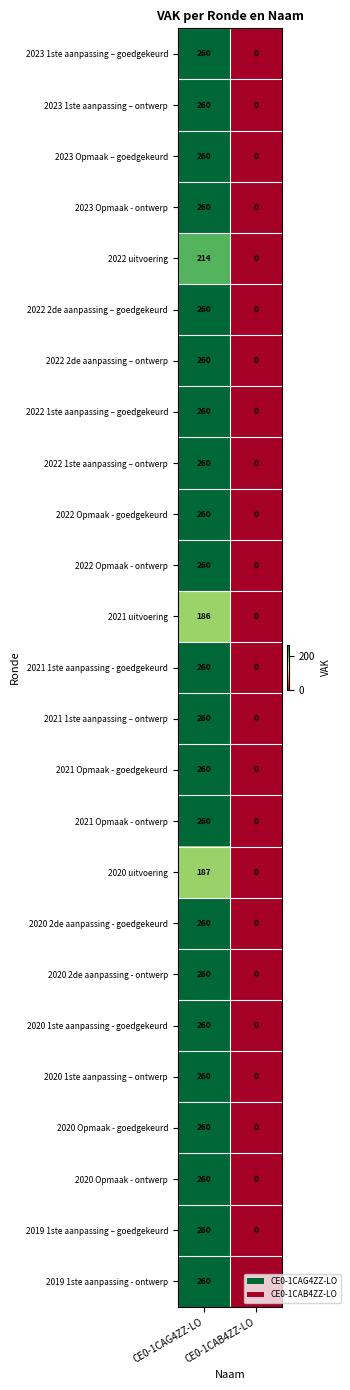

What is the difference between the maximum and minimum values in the 2023 1ste aanpassing – ontwerp series?

260